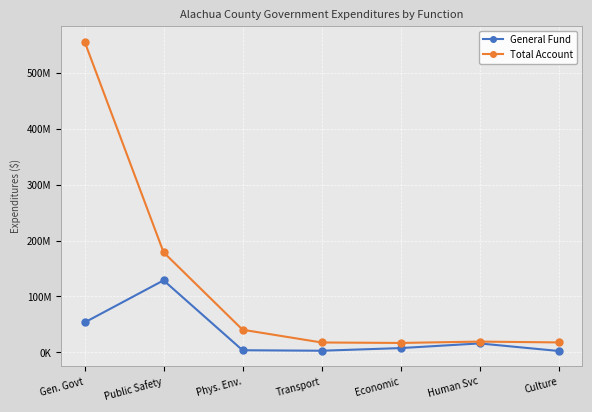

What are all the series names shown in the legend?

General Fund, Total Account